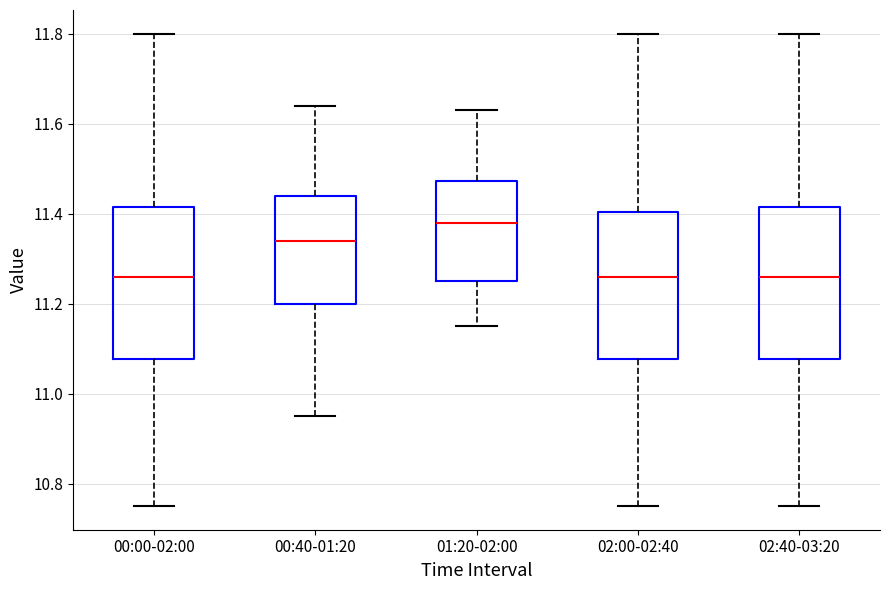

Reading left to right, read every box against the y-axis: the position of its median line, the range the box covers, and the ends of its whiskers. The values are not printed on the chart, so give them approximately, as read against the axis.

00:00-02:00: median 11.26, box 11.08 to 11.42, whiskers 10.76 to 11.80
00:40-01:20: median 11.34, box 11.20 to 11.44, whiskers 10.96 to 11.64
01:20-02:00: median 11.38, box 11.26 to 11.48, whiskers 11.16 to 11.64
02:00-02:40: median 11.26, box 11.08 to 11.40, whiskers 10.76 to 11.80
02:40-03:20: median 11.26, box 11.08 to 11.42, whiskers 10.76 to 11.80